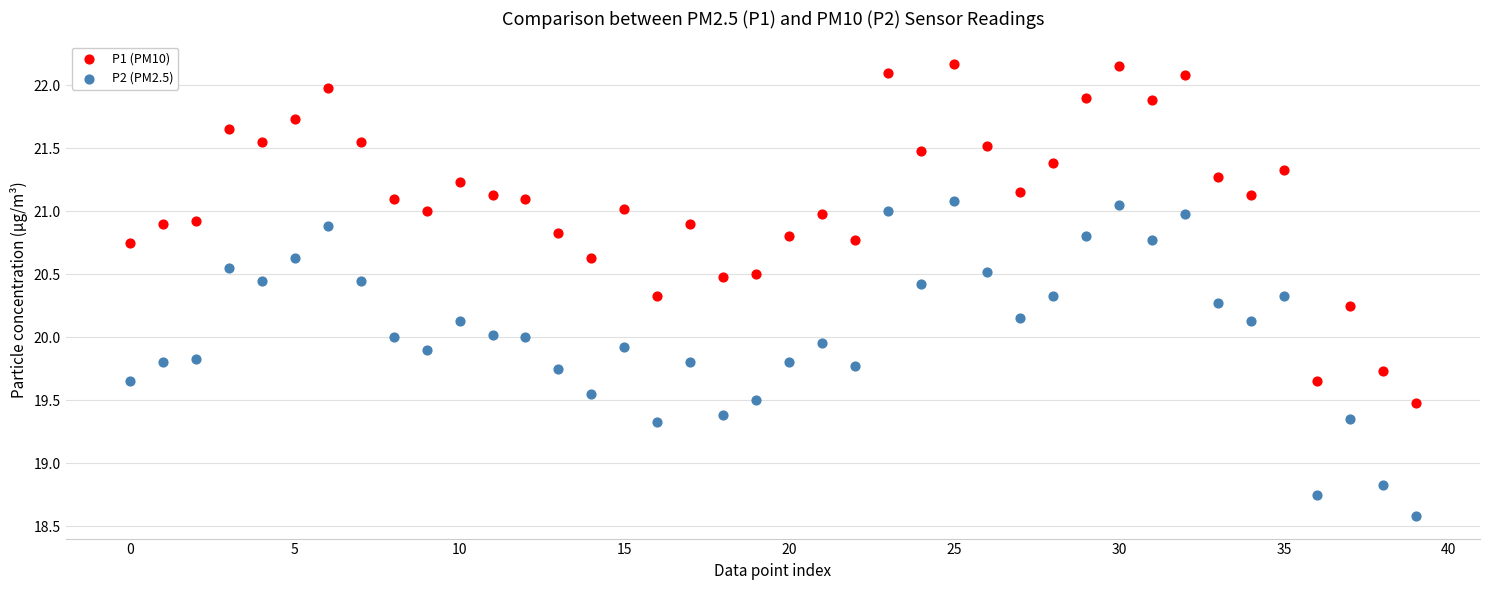

Which series has the widest spread of Y values?

P1 (PM10)